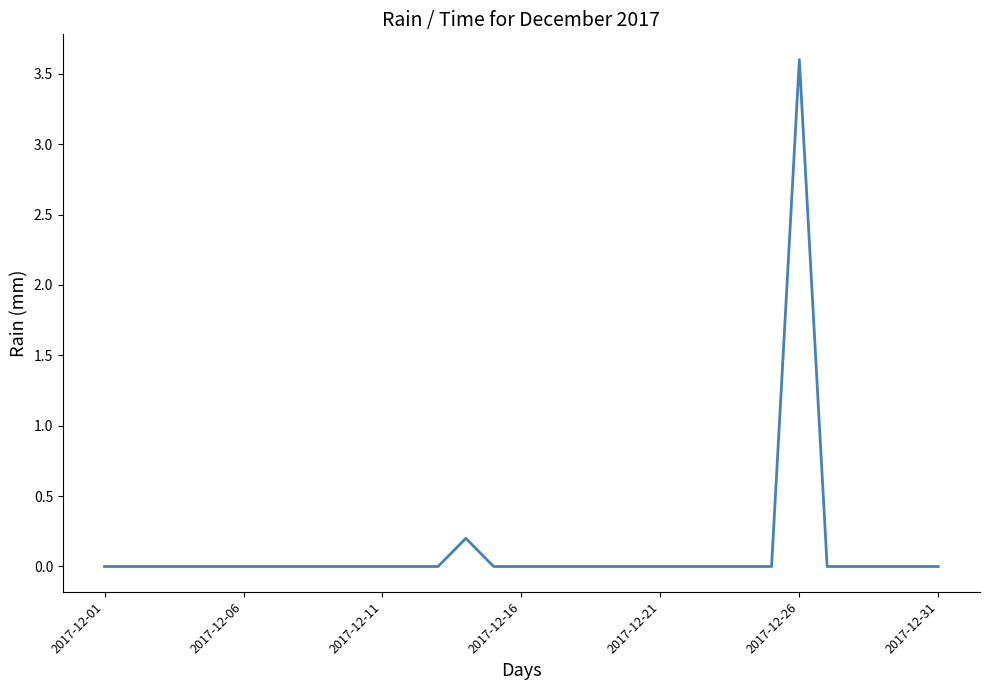

What is the average value?

0.1